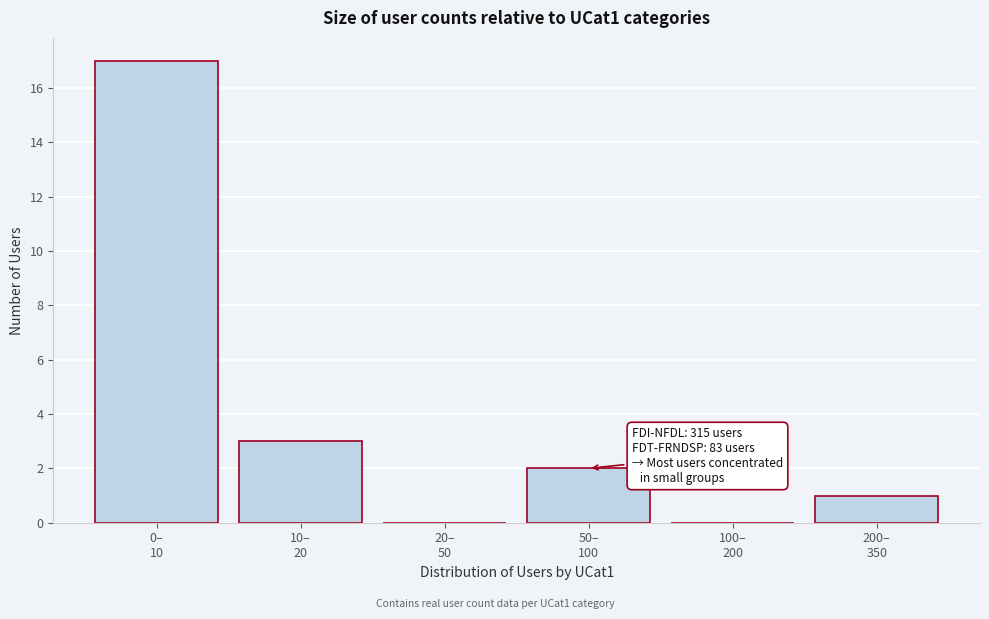

What is the maximum value shown in the chart?

17